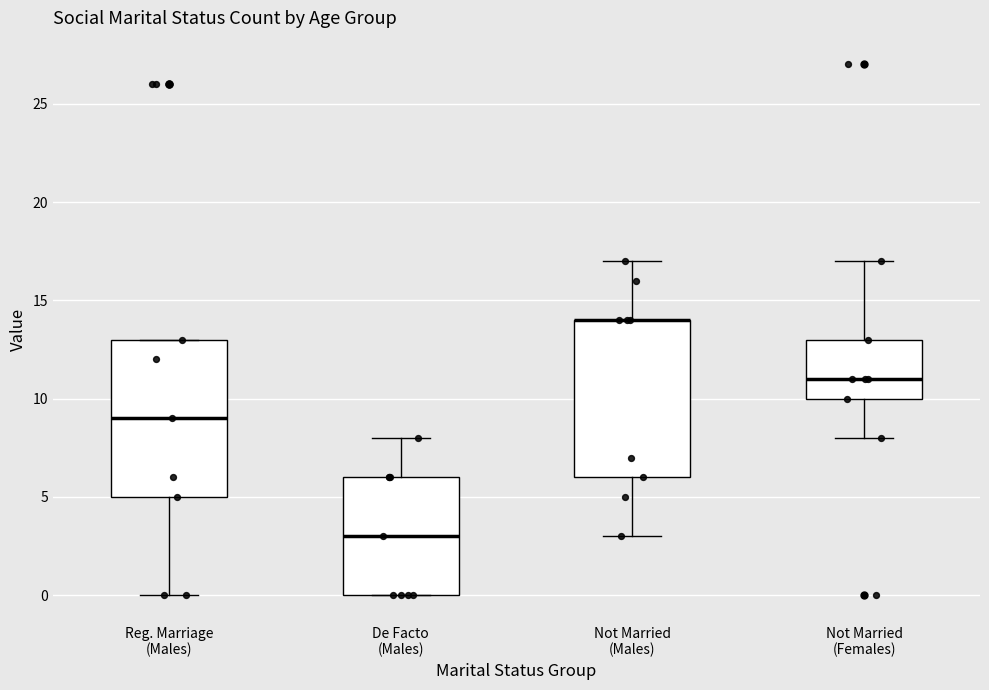

Where is the upper edge of the box for De Facto (Males) on the y-axis? The values are not printed on the chart, so give them approximately, as read against the axis.

6